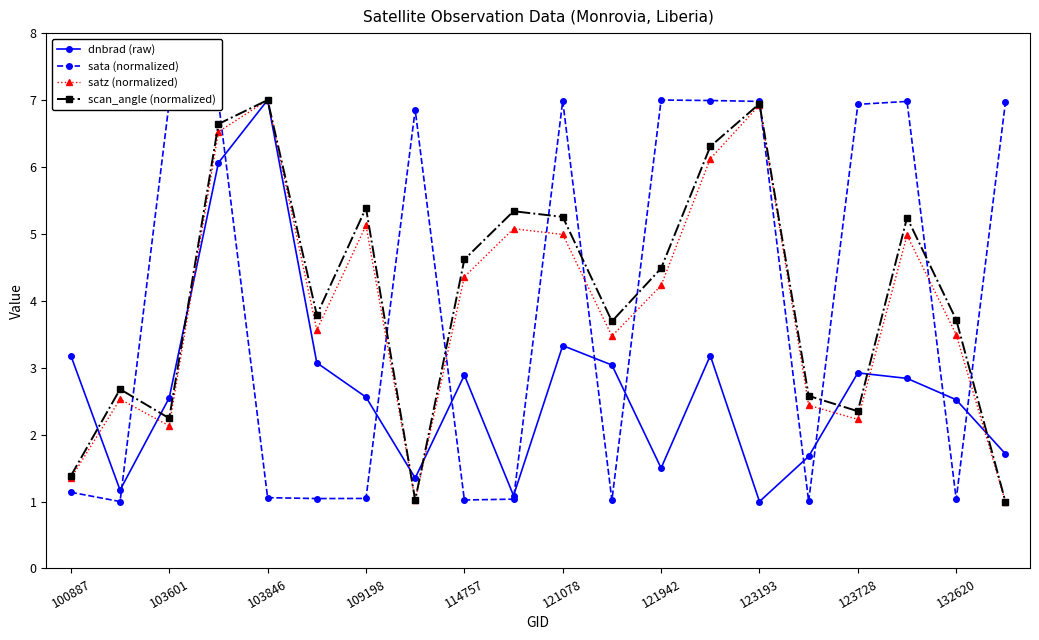

True or false: dnbrad (raw) has more than 0 interior local peaks.

True